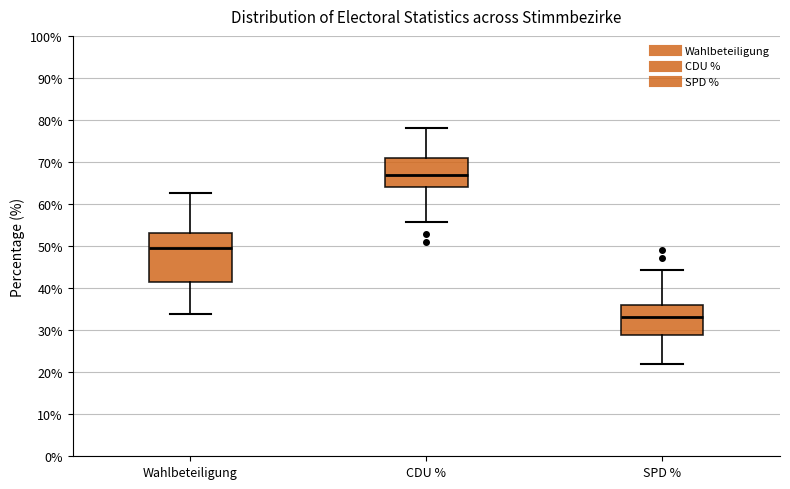

Reading left to right, read every box against the y-axis: the position of its median line, the range the box covers, and the ends of its whiskers. The values are not printed on the chart, so give them approximately, as read against the axis.

Wahlbeteiligung: median 50, box 41 to 53, whiskers 34 to 63
CDU %: median 67, box 64 to 71, whiskers 56 to 78
SPD %: median 33, box 29 to 36, whiskers 22 to 44